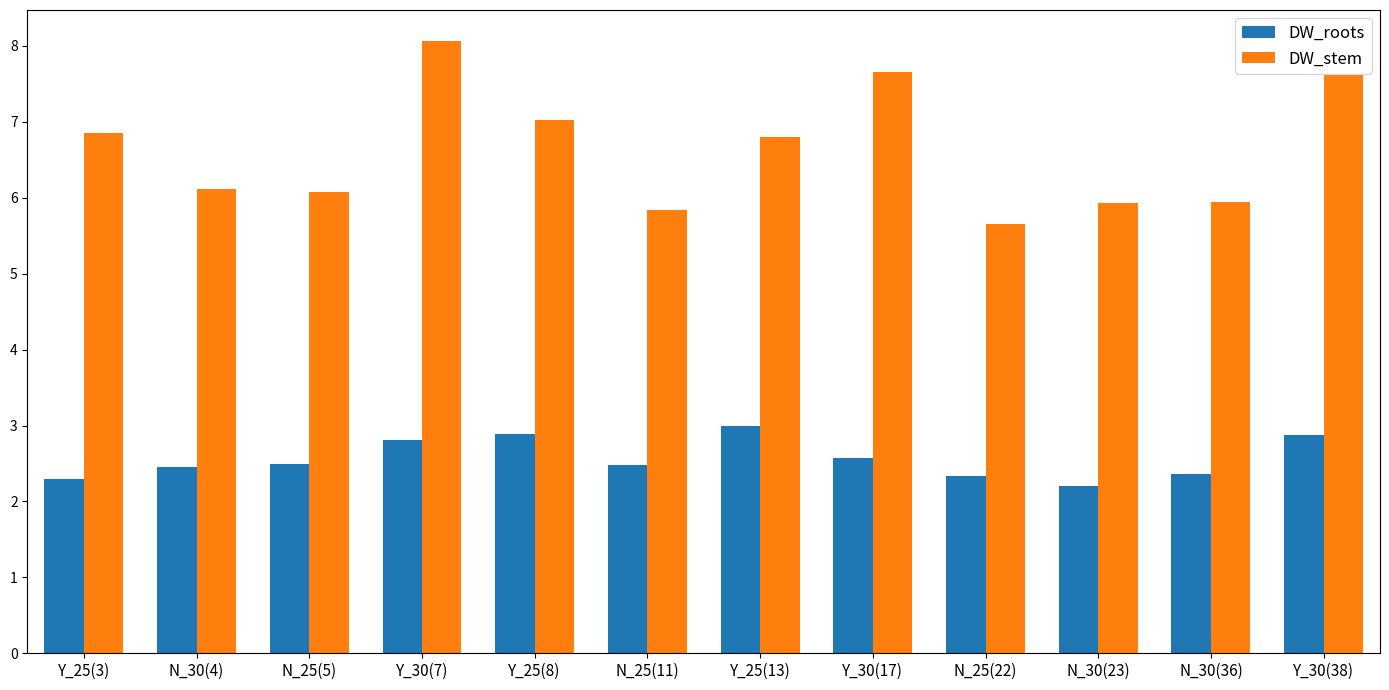

Read the DW_roots value at Y_25(13).

3.0